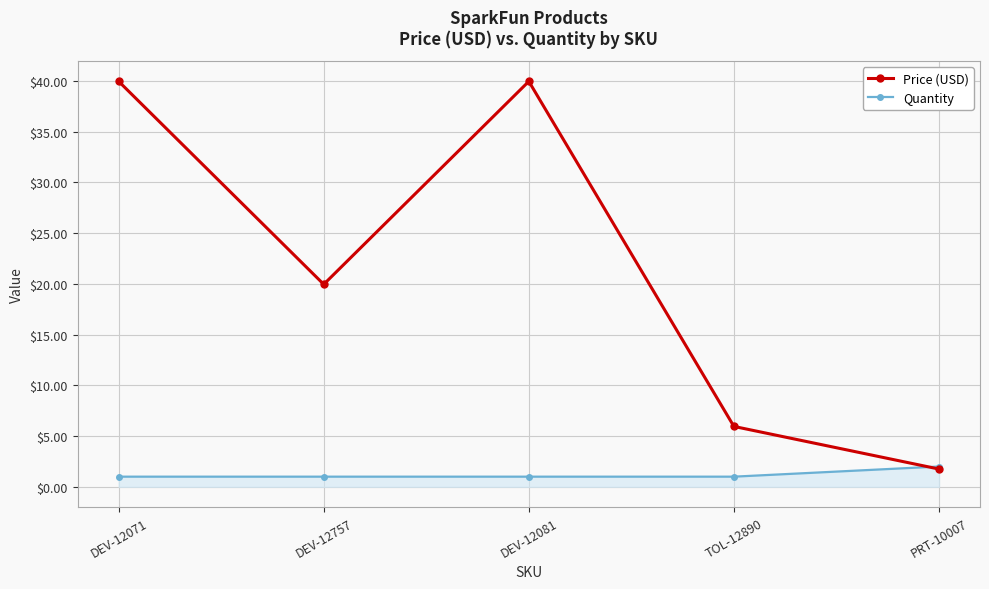

Which series has the largest total across all categories?

Price (USD)